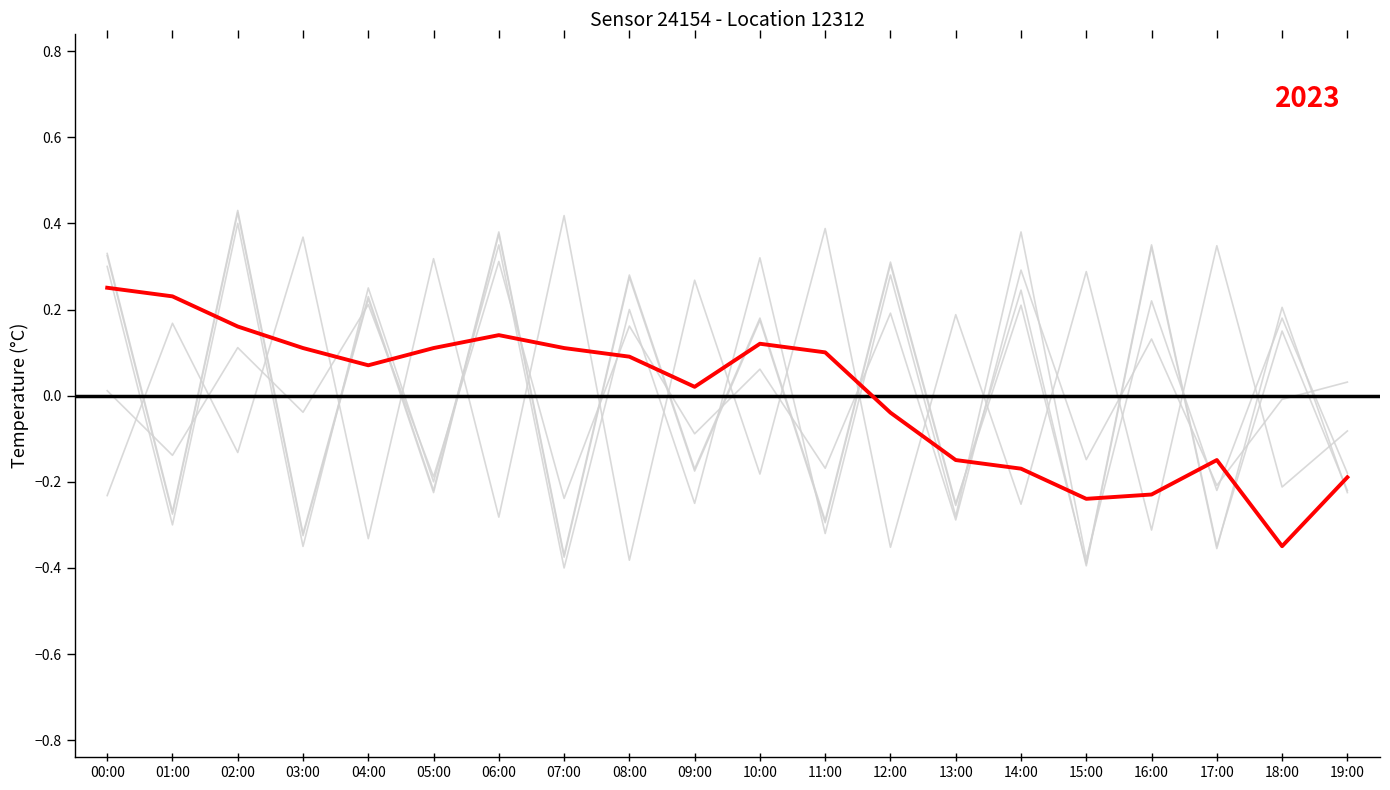

What is the difference between the second highest and minimum values?

0.6